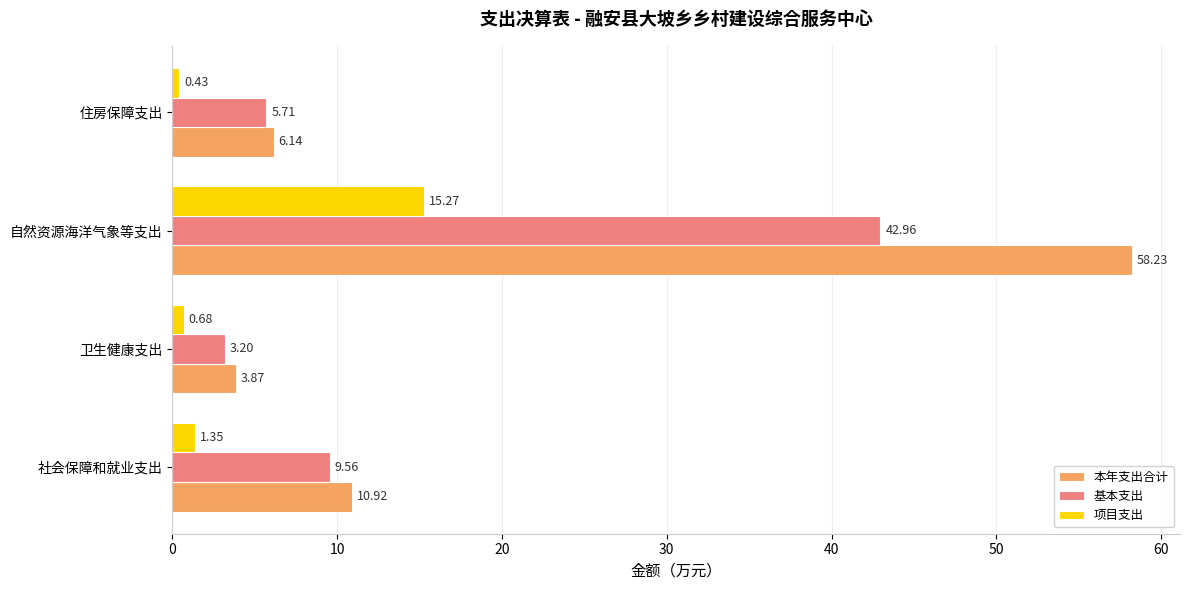

What is the sum of all 项目支出 values?

17.7